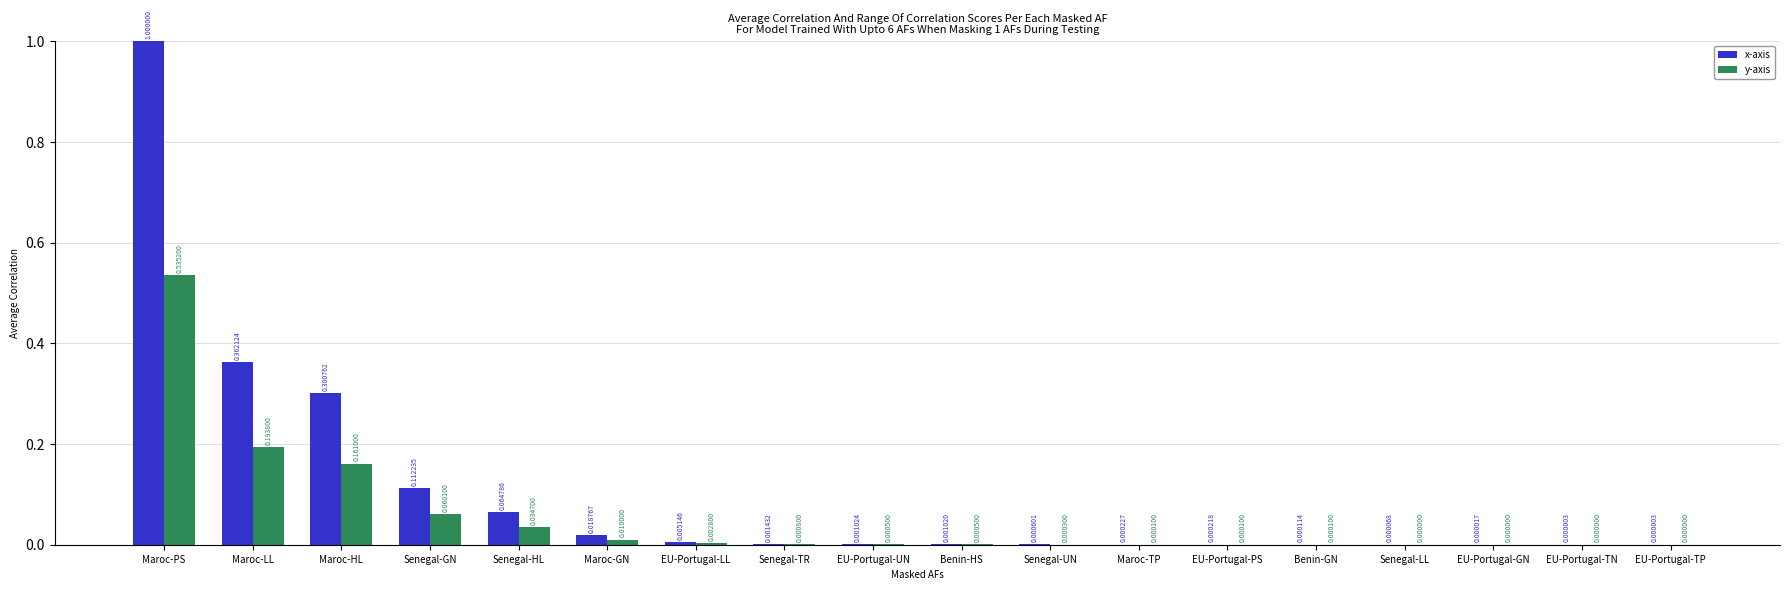

Which series has the widest spread of values?

x-axis